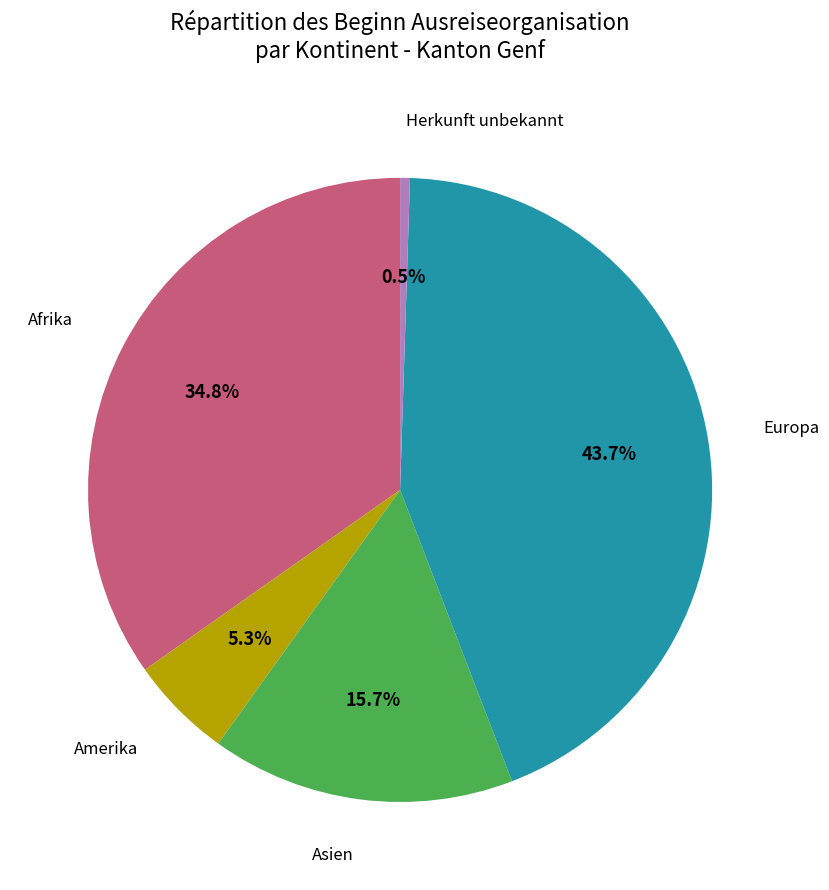

How much of the chart is everything except Asien?

84.3%